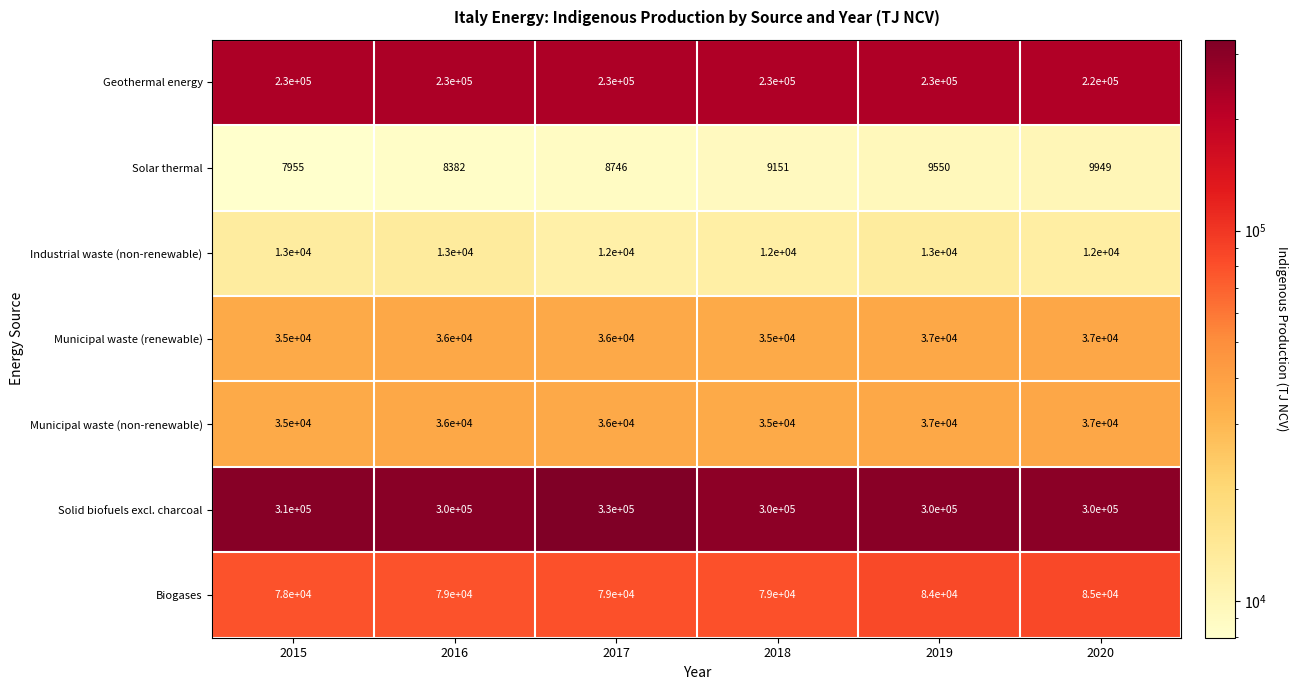

What is the spread (max minus min) of values at 2018?

290849